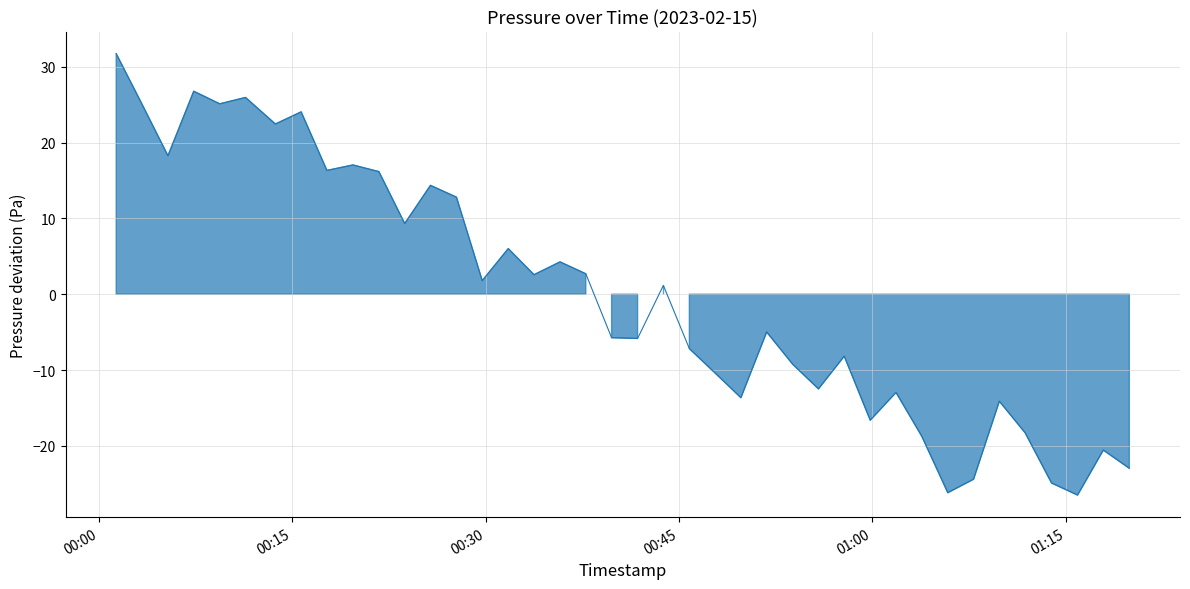

At which category does the chart reach its peak across all series?

00:00